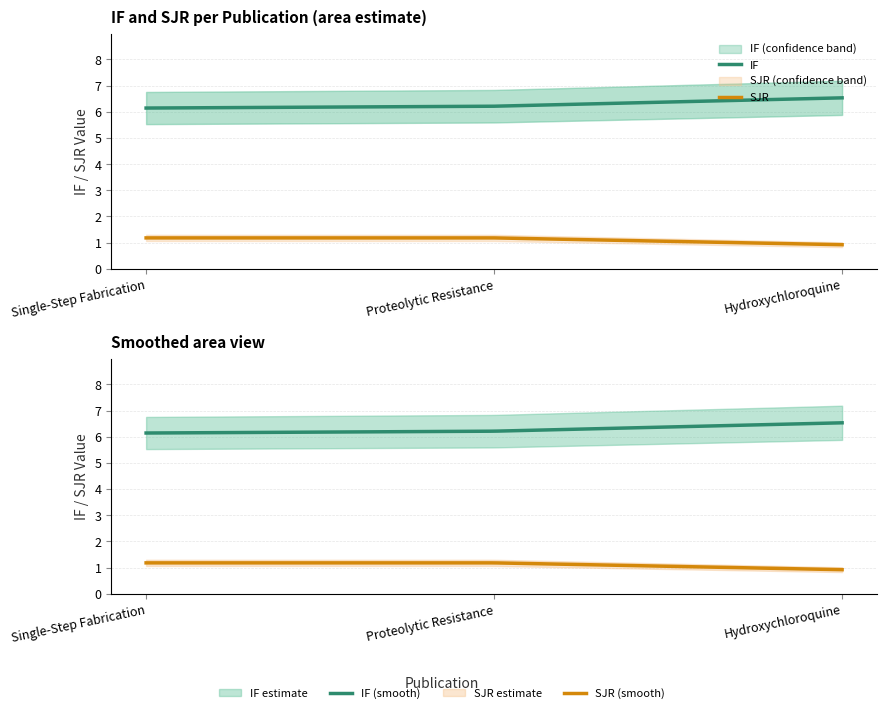

What is the sum of the IF values at Hydroxychloroquine and Proteolytic Resistance?

12.7